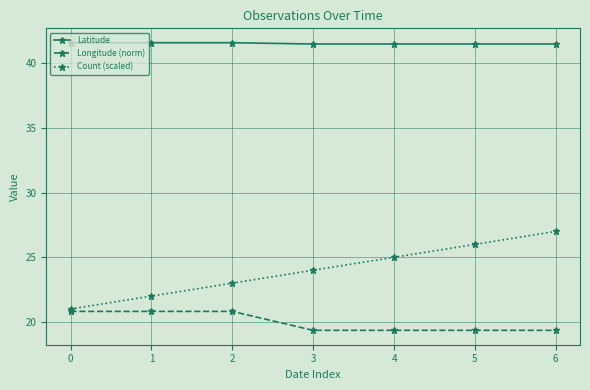

Reading right to left, what are all the values shown in this chart?

Latitude: 41.5	41.5	41.5	41.5	41.6	41.6	41.6
Longitude (norm): 19.4	19.4	19.4	19.4	20.8	20.8	20.8
Count (scaled): 27.0	26.0	25.0	24.0	23.0	22.0	21.0